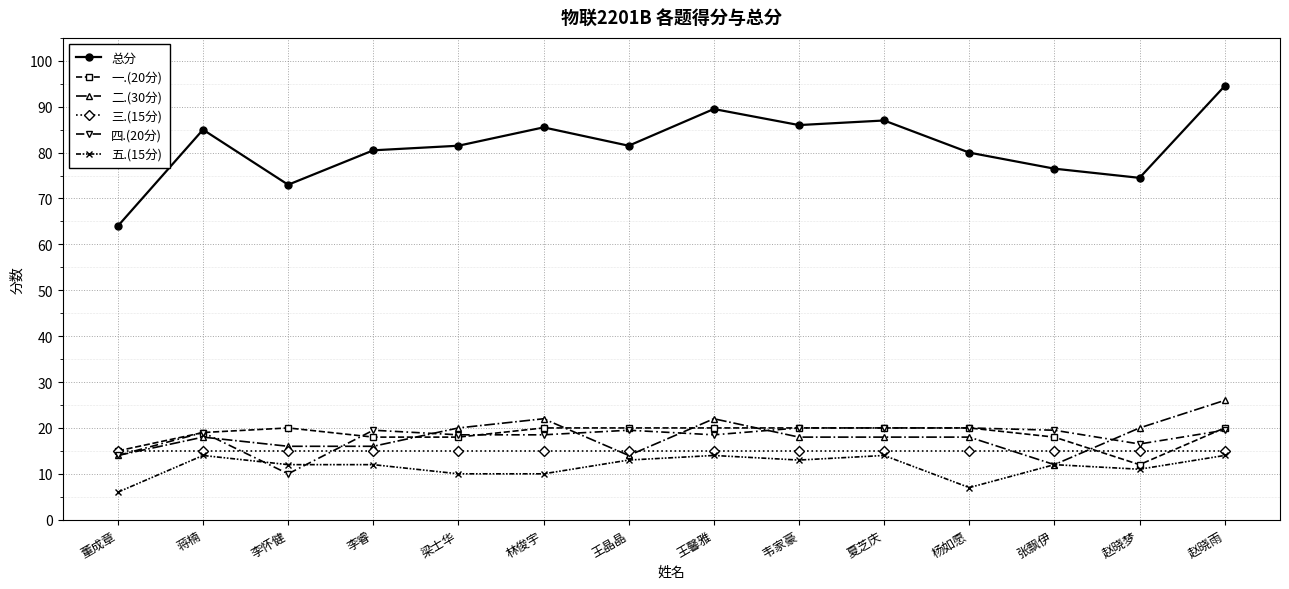

Where is the first local minimum for 四.(20分)?

李怀健